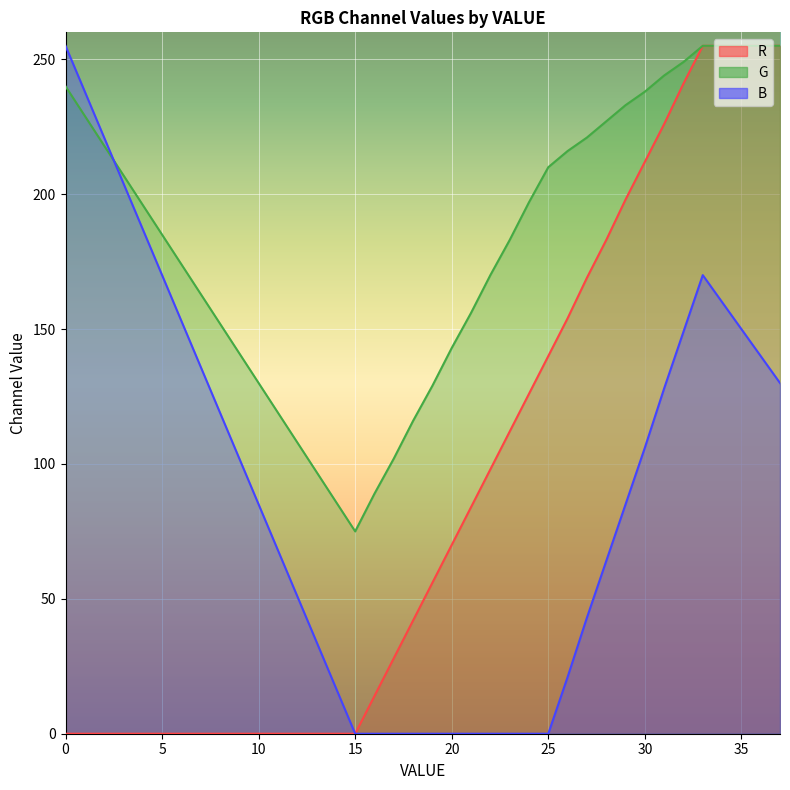

Reading left to right, transcribe all the data shown in this chart.

R: 0	0	0	0	0	0	0	0	0	0	0	0	0	0	0	0	14	28	42	56	70	84	98	112	126	140	154	169	183	198	212	226	241	255	255	255	255	255
G: 240	229	218	207	196	185	174	163	152	141	130	119	108	97	86	75	89	102	116	129	143	156	170	183	197	210	216	221	227	233	238	244	249	255	255	255	255	255
B: 255	238	221	204	187	170	153	136	119	102	85	68	51	34	17	0	0	0	0	0	0	0	0	0	0	0	21	43	64	85	106	128	149	170	160	150	140	130